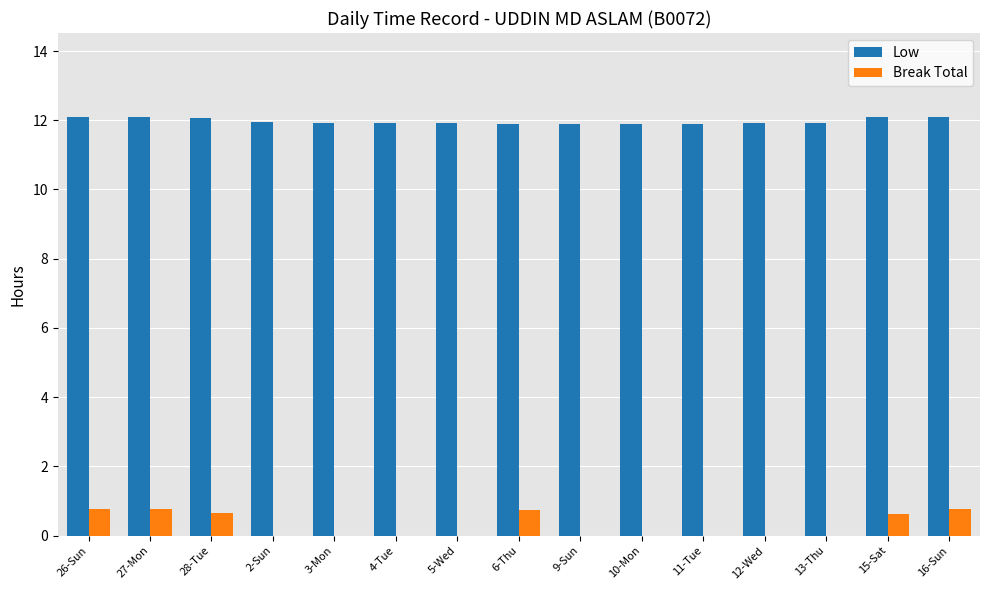

Is it true that Low equals 19.0 at 6-Thu?

False